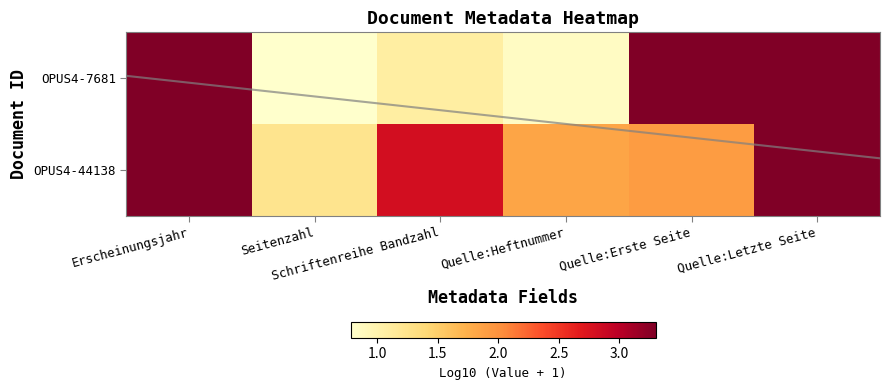

Rank the categories by value from highest to lowest.

Erscheinungsjahr, Quelle:Letzte Seite, Quelle:Erste Seite, Schriftenreihe Bandzahl, Quelle:Heftnummer, Seitenzahl